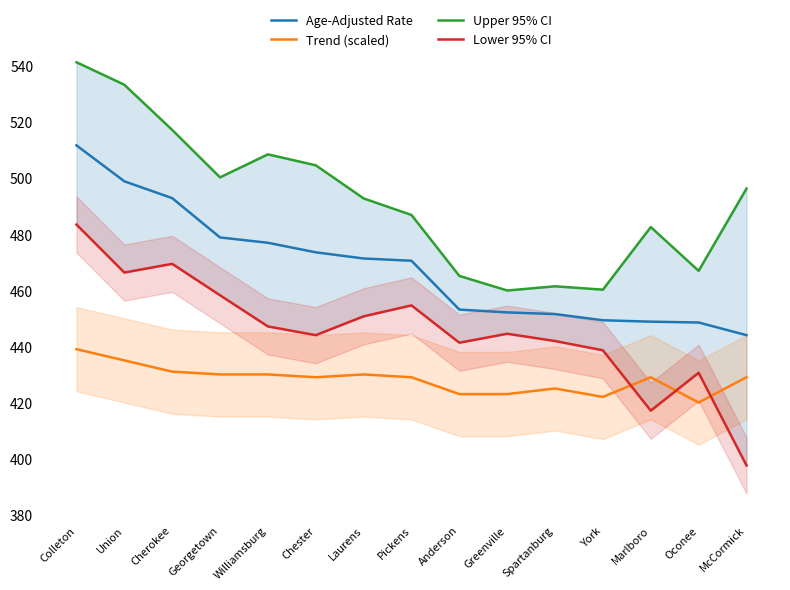

Reading left to right, extract all data points from this chart.

Age-Adjusted Rate: 511.6	498.8	492.8	478.8	476.9	473.5	471.3	470.5	453.1	452.1	451.5	449.3	448.8	448.5	444.0
Trend (scaled): 439.0	435.0	431.0	430.0	430.0	429.0	430.0	429.0	423.0	423.0	425.0	422.0	429.0	420.0	429.0
Upper 95% CI: 541.2	533.2	517.1	500.2	508.4	504.5	492.7	486.8	465.1	459.9	461.4	460.2	482.5	466.9	496.2
Lower 95% CI: 483.4	466.3	469.4	458.2	447.1	444.0	450.7	454.6	441.3	444.5	441.9	438.6	417.1	430.6	397.6